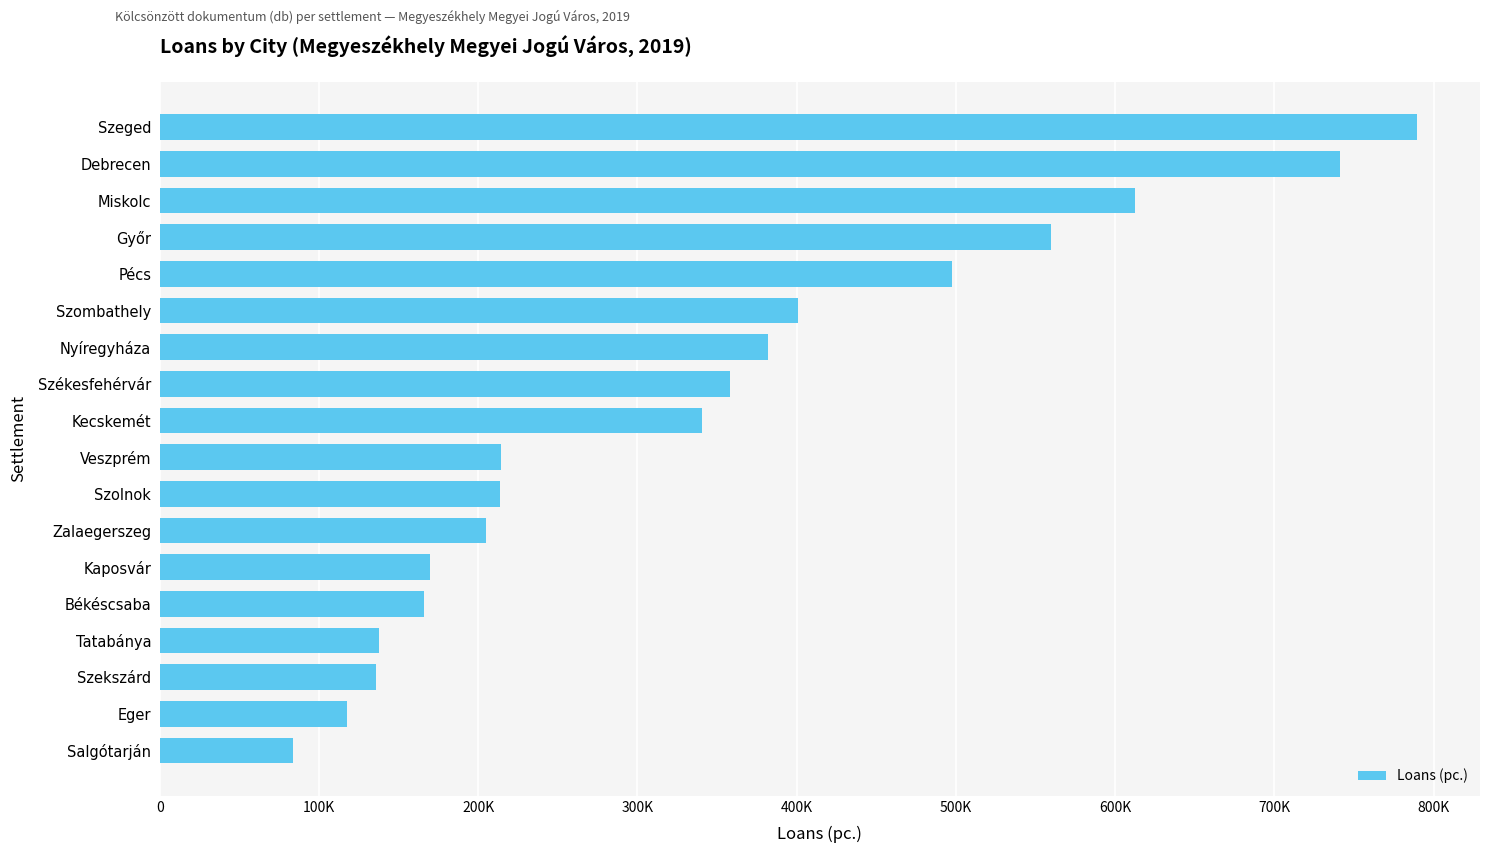

Are the bars grouped side by side (vs. stacked)?

No